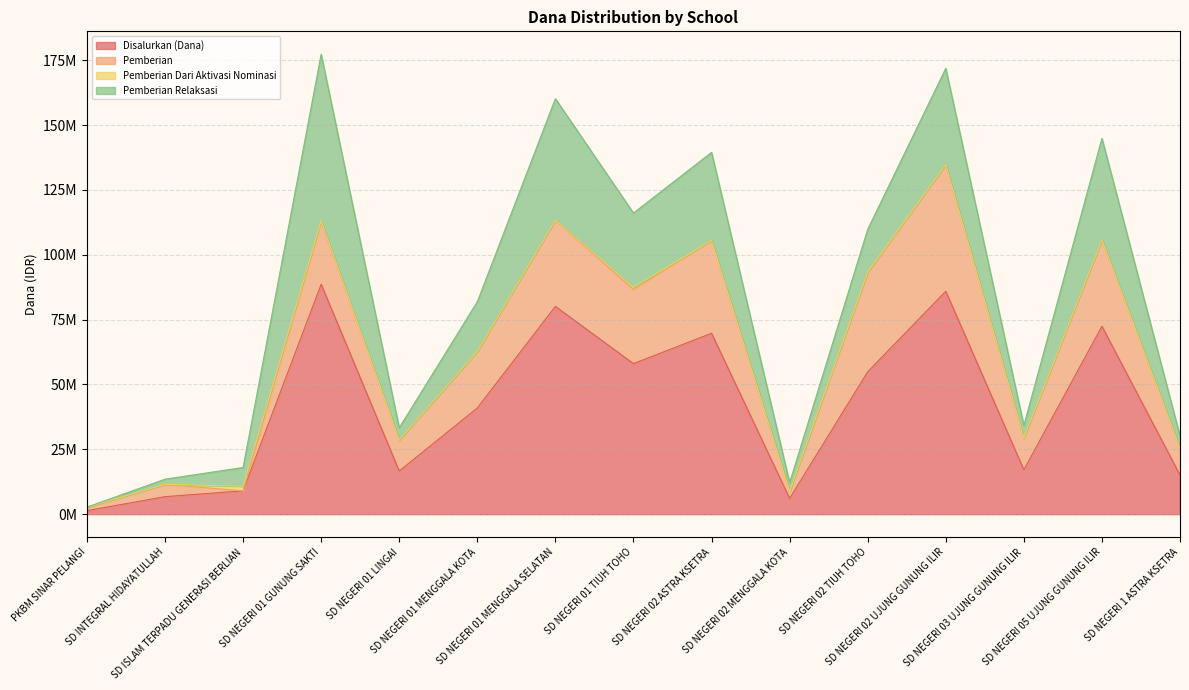

At which category is the sum across all series the highest?

SD NEGERI 01 GUNUNG SAKTI